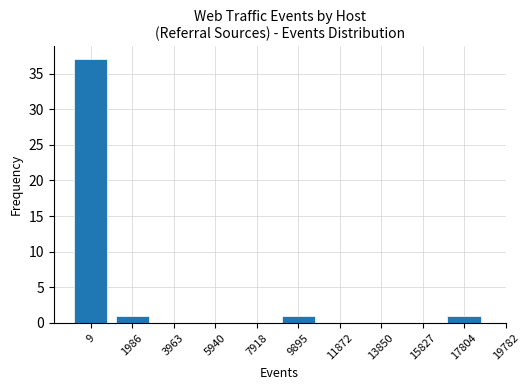

Reading left to right, transcribe all the data shown in this chart.

9=37	1986=1	3963=0	5940=0	7918=0	9895=1	11872=0	13850=0	15827=0	17804=1